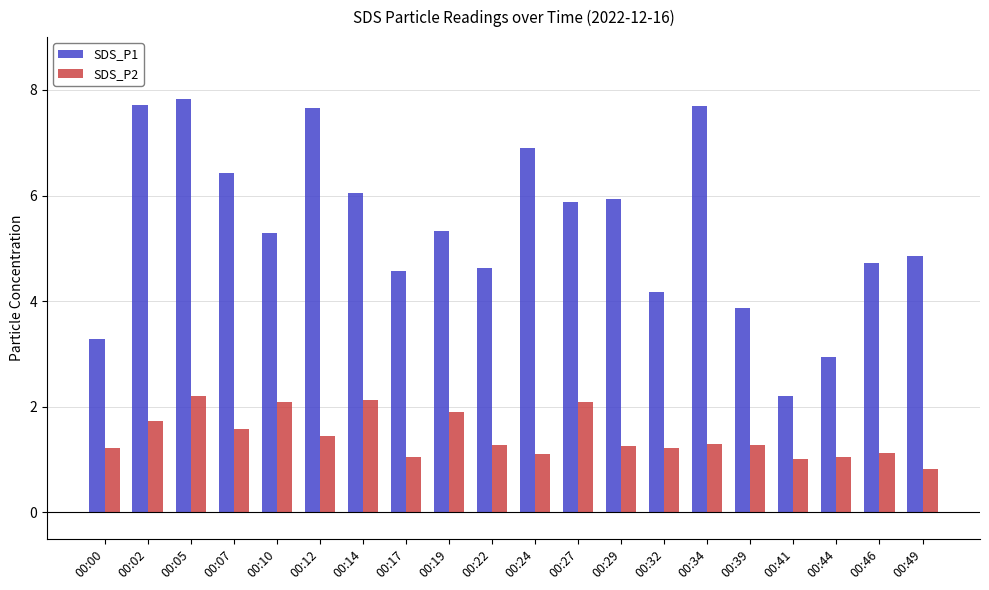

What are all the series names shown in the legend?

SDS_P1, SDS_P2